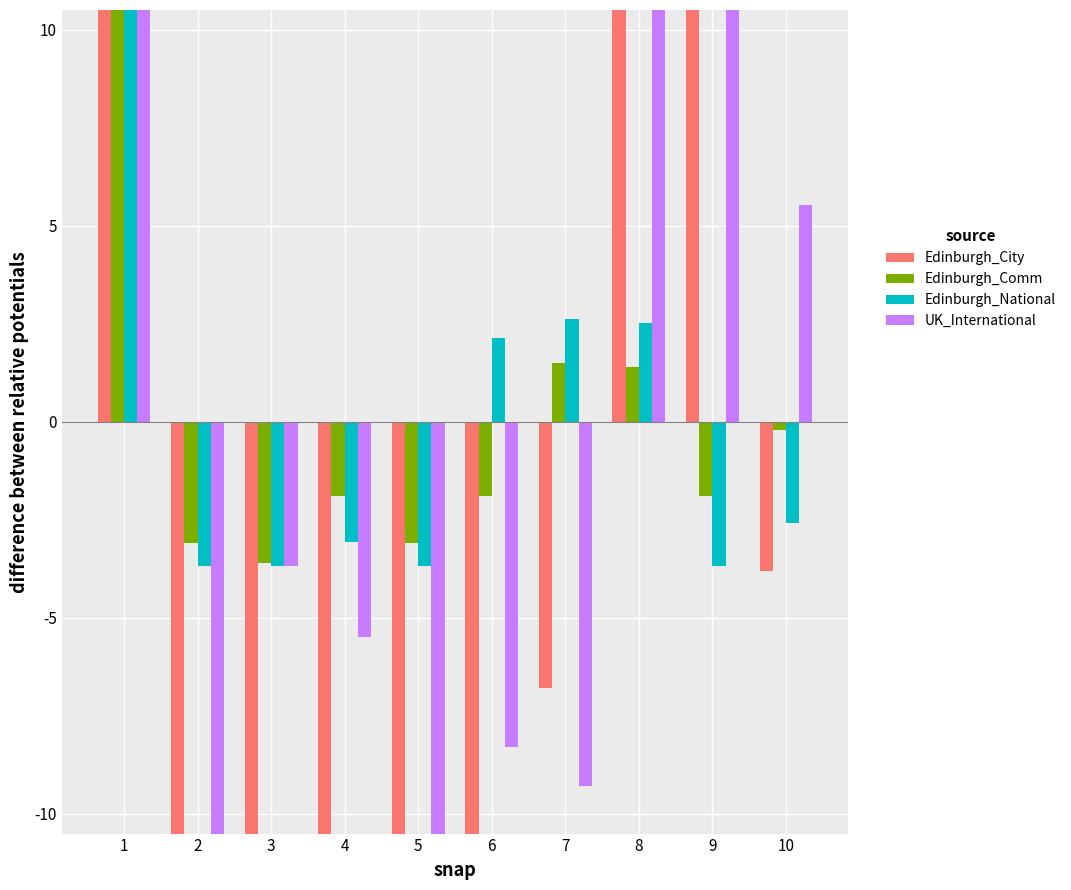

Does the chart contain stacked bars?

No